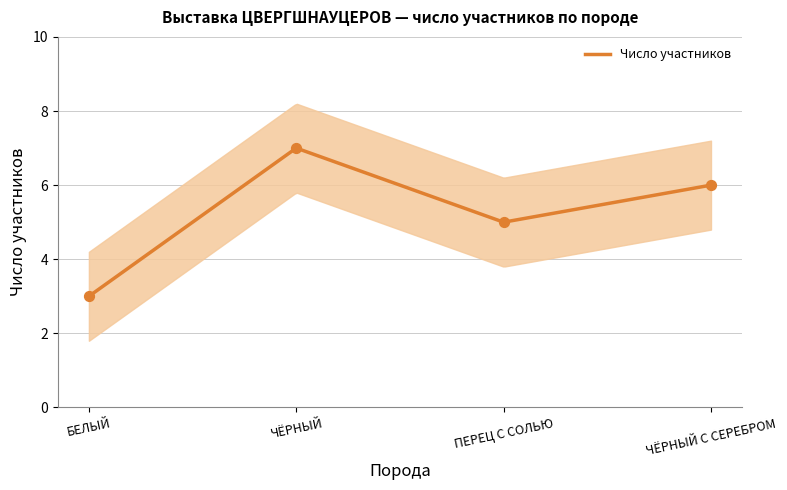

What is the minimum value for Число участников?

3.0